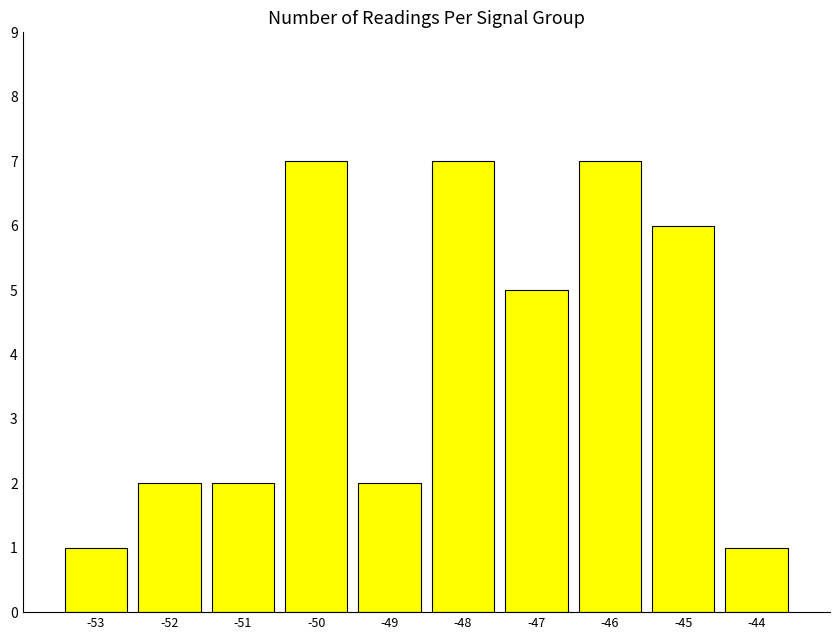

How many bars are there in total?

10